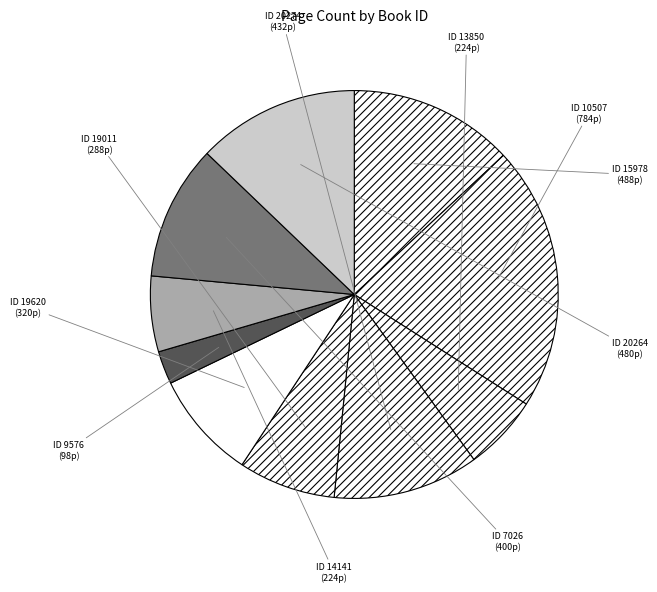

Does any single category account for the majority?

No